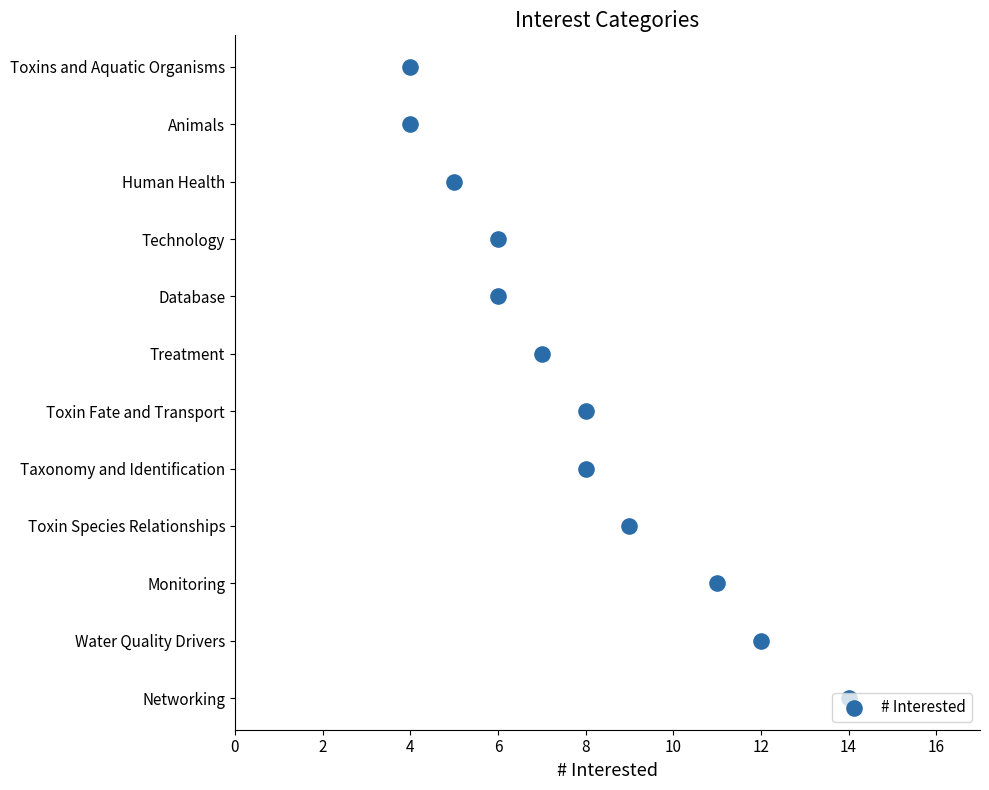

Which has a higher value, 16 or 4?

16